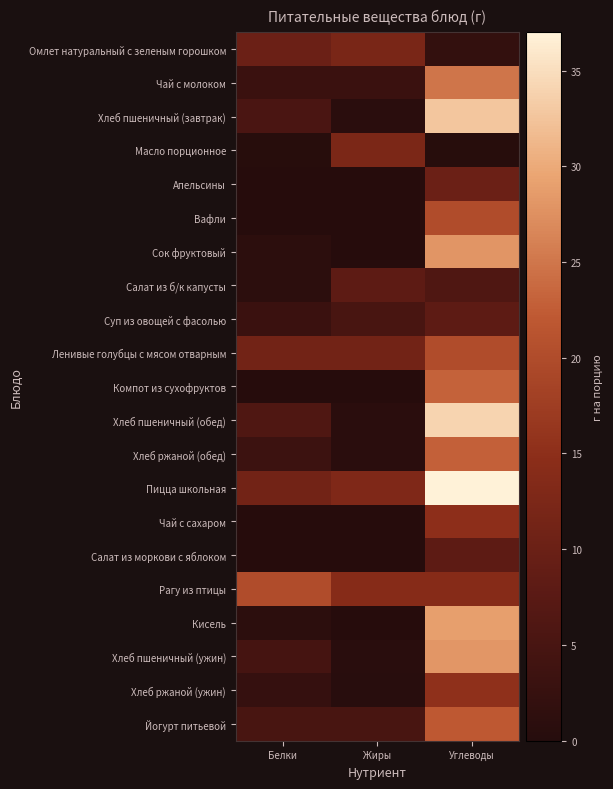

Reading left to right, extract all data points from this chart.

Омлет натуральный с зеленым горошком: Белки=10.0	Жиры=12.0	Углеводы=2.0
Чай с молоком: Белки=3.0	Жиры=3.0	Углеводы=25.0
Хлеб пшеничный (завтрак): Белки=5.3	Жиры=0.6	Углеводы=32.8
Масло порционное: Белки=0.1	Жиры=12.4	Углеводы=0.1
Апельсины: Белки=0.0	Жиры=0.0	Углеводы=10.0
Вафли: Белки=0.0	Жиры=0.0	Углеводы=20.0
Сок фруктовый: Белки=1.0	Жиры=0.0	Углеводы=28.0
Салат из б/к капусты: Белки=1.0	Жиры=8.0	Углеводы=6.0
Суп из овощей с фасолью: Белки=3.0	Жиры=5.0	Углеводы=8.0
Ленивые голубцы с мясом отварным: Белки=11.0	Жиры=11.0	Углеводы=20.0
Компот из сухофруктов: Белки=0.0	Жиры=0.0	Углеводы=23.0
Хлеб пшеничный (обед): Белки=6.0	Жиры=0.7	Углеводы=34.0
Хлеб ржаной (обед): Белки=3.3	Жиры=0.6	Углеводы=22.9
Пицца школьная: Белки=11.0	Жиры=13.0	Углеводы=37.0
Чай с сахаром: Белки=0.0	Жиры=0.0	Углеводы=15.0
Салат из моркови с яблоком: Белки=0.0	Жиры=0.0	Углеводы=8.0
Рагу из птицы: Белки=20.0	Жиры=14.0	Углеводы=14.0
Кисель: Белки=1.0	Жиры=0.0	Углеводы=29.0
Хлеб пшеничный (ужин): Белки=4.5	Жиры=0.5	Углеводы=28.1
Хлеб ржаной (ужин): Белки=2.2	Жиры=0.4	Углеводы=15.2
Йогурт питьевой: Белки=5.0	Жиры=5.0	Углеводы=22.0